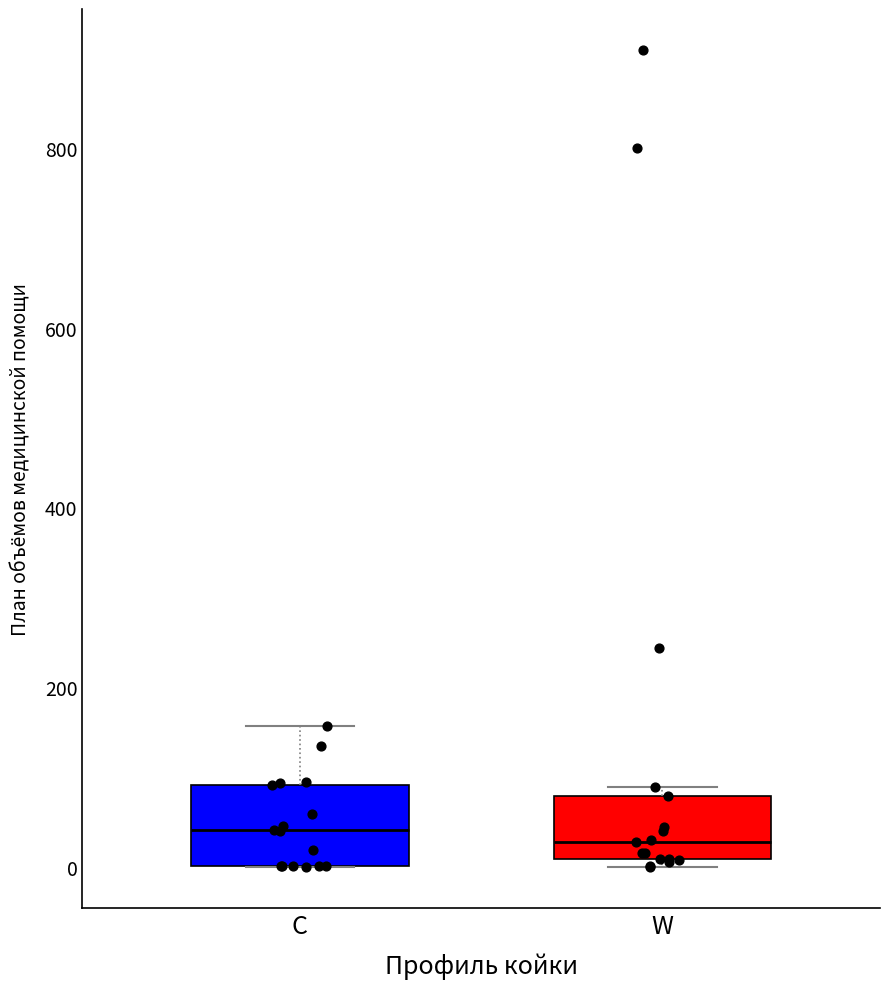

Reading left to right, transcribe this box plot: for each box, give where its median line is, the range the box spans, and where its two whiskers end, as read against the y-axis. The values are not printed on the chart, so give them approximately, as read against the axis.

C: median 40, box 0 to 100, whiskers 0 to 160
W: median 20, box 0 to 80, whiskers 0 (just below the box's lower edge) to 80 (just above the box's upper edge)